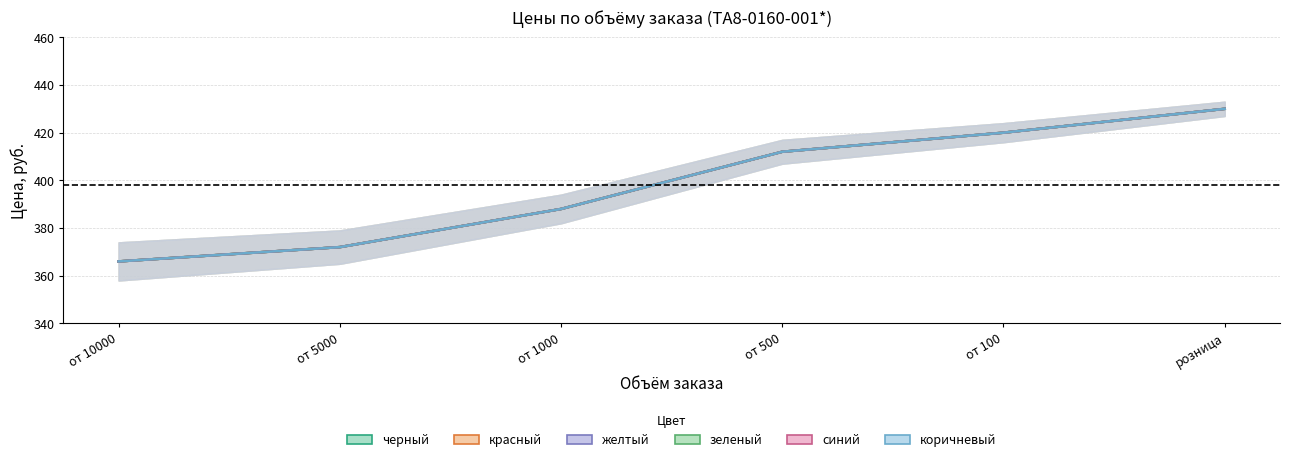

True or false: красный has more than 0 interior local peaks.

False